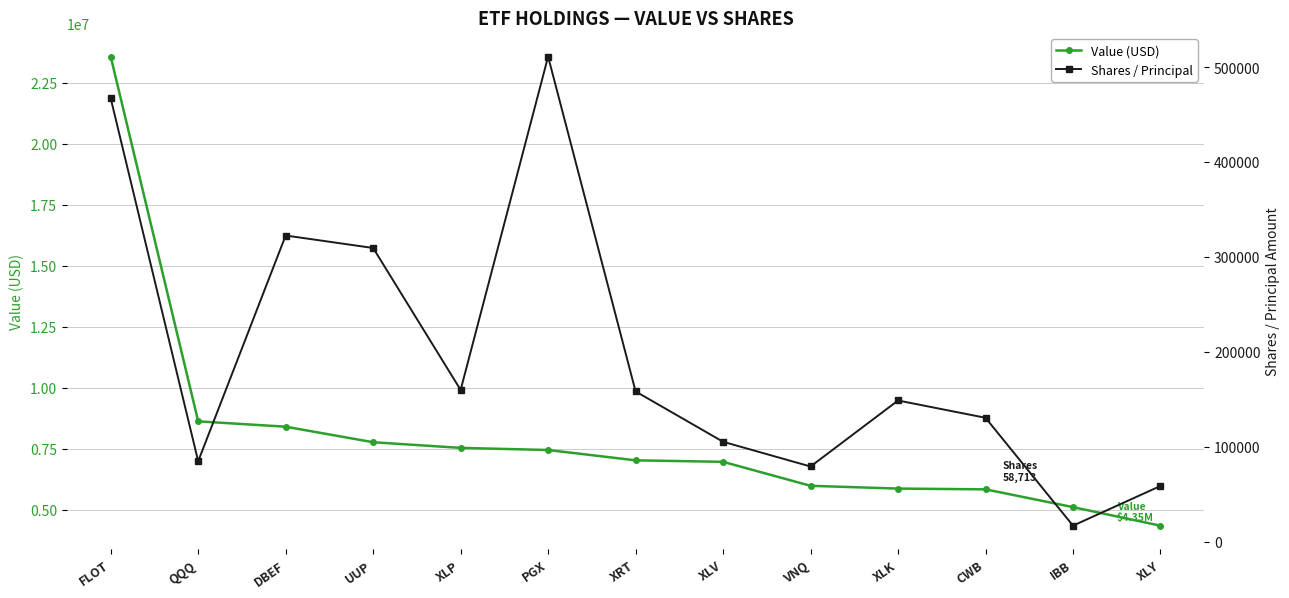

Reading right to left, transcribe all the data shown in this chart.

Value (USD): 4352000	5112000	5840000	5872000	5985000	6968000	7029000	7452000	7539000	7770000	8407000	8626000	23567000
Shares / Principal: 58713	16850	130517	148733	79197	105238	158287	511026	159859	309407	322553	84727	467086